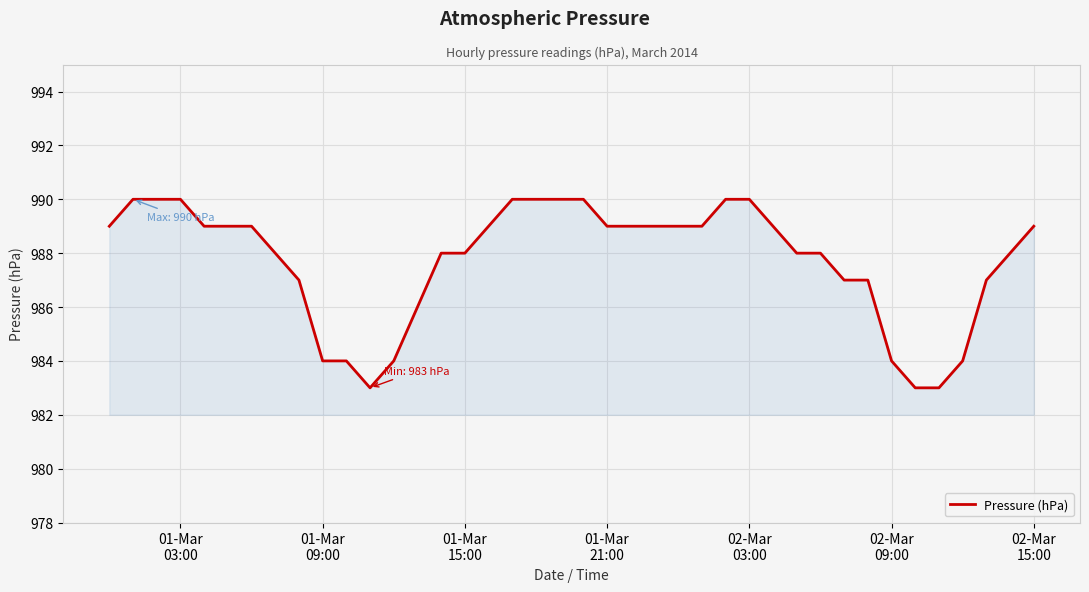

What is the smallest value displayed?

983